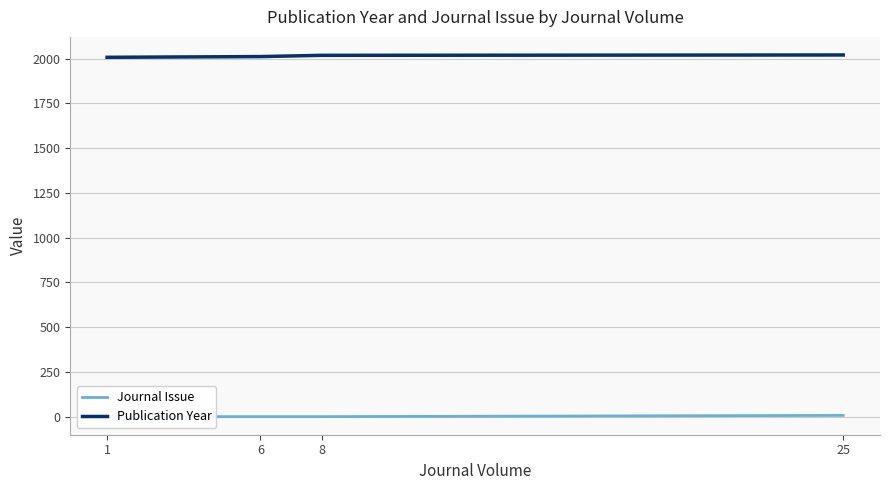

How many data points in Publication Year are above 2011?

3